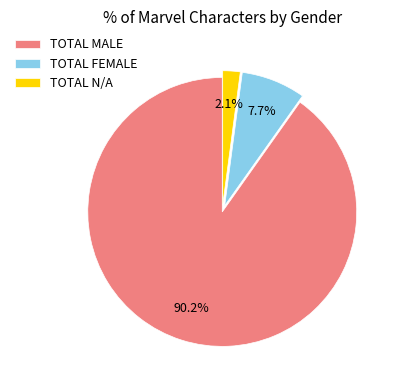

What is the ratio of the value at TOTAL FEMALE to the value at TOTAL N/A?

3.7